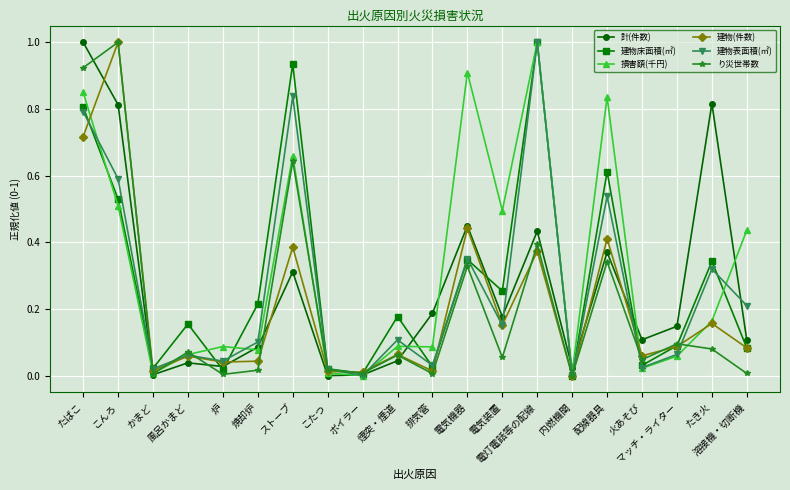

Which series changed the most between 電気機器 and 配線器具?

建物床面積(㎡)